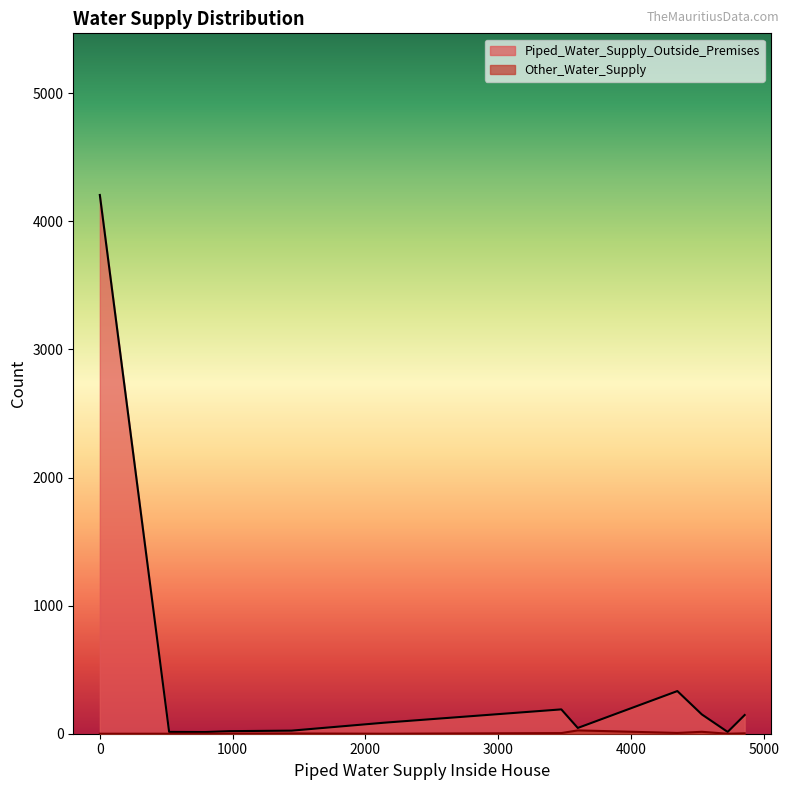

Which has a higher value, 794 or 3600?

3600